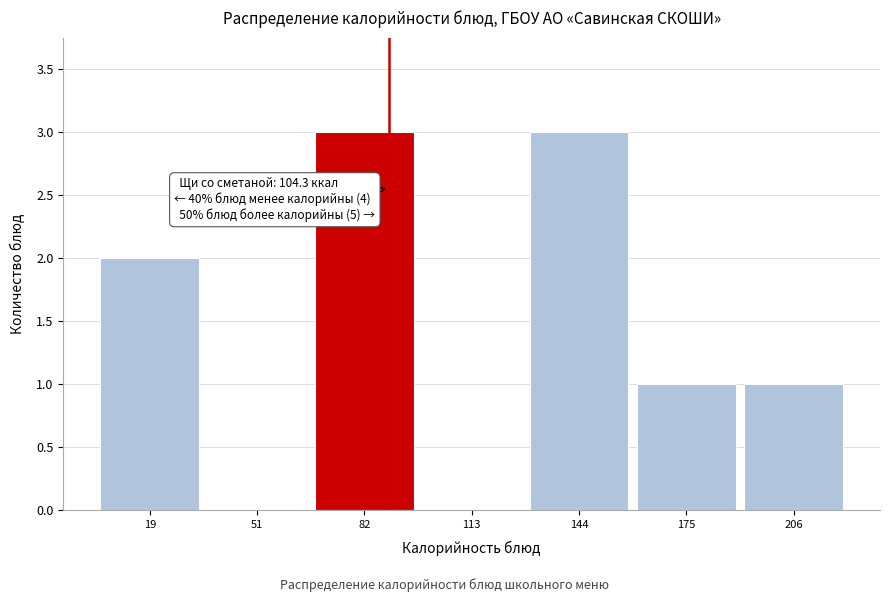

Reading left to right, extract all data points from this chart.

19=2	51=0	82=3	113=0	144=3	175=1	206=1